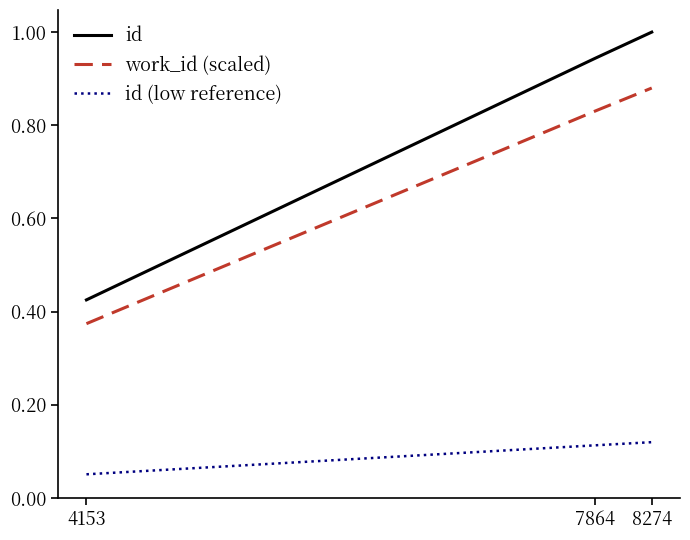

At which label is work_id (scaled) closest to 0?

4153